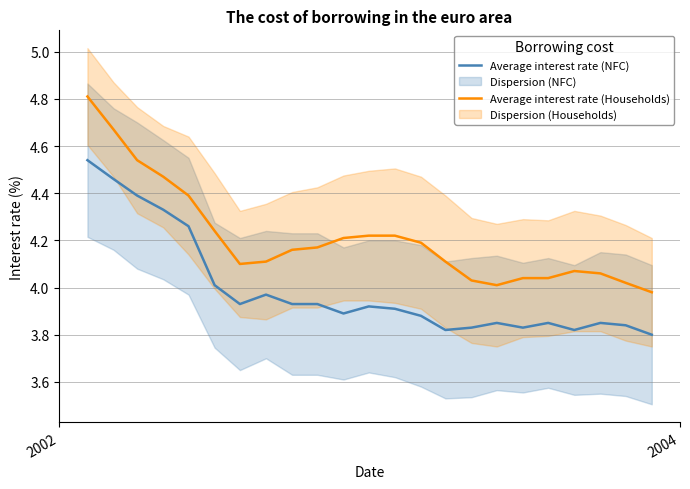

Which series has the widest spread of values?

Average interest rate (Households)